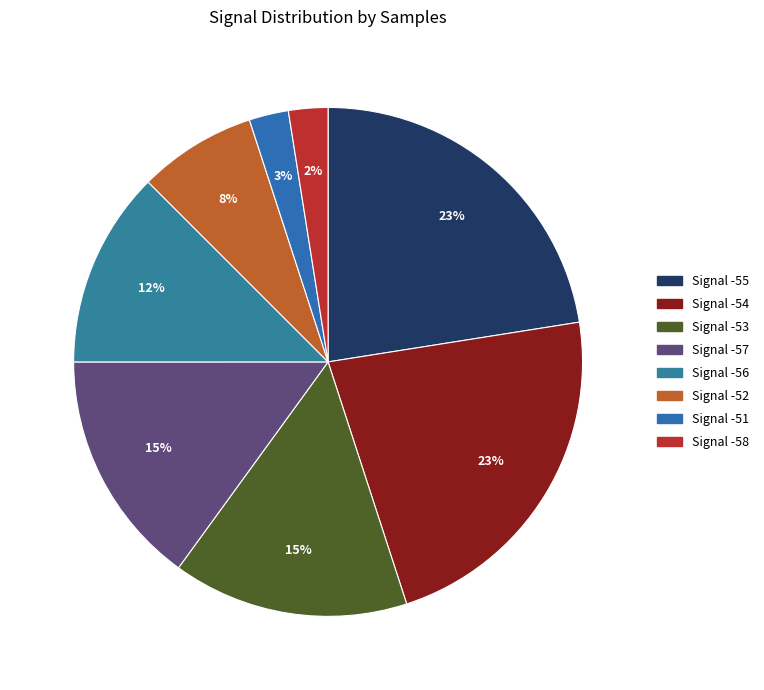

Count the number of slices in the pie.

8